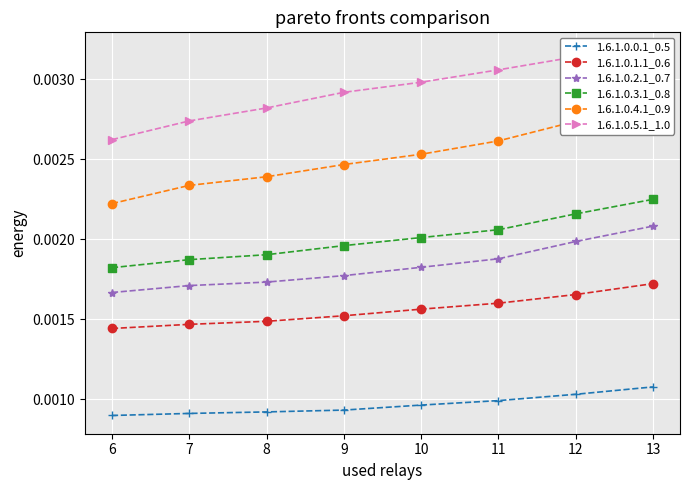

At 13, list the series in order from largest to smallest.

1.6.1.0.5.1_1.0, 1.6.1.0.4.1_0.9, 1.6.1.0.3.1_0.8, 1.6.1.0.2.1_0.7, 1.6.1.0.1.1_0.6, 1.6.1.0.0.1_0.5